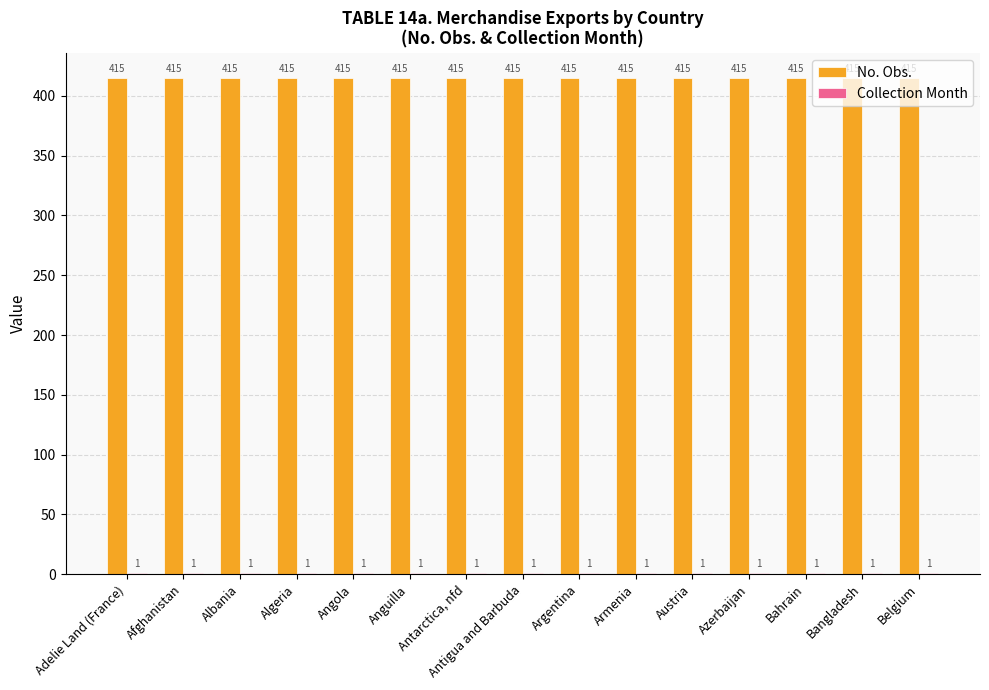

Which series has the largest total across all categories?

No. Obs.